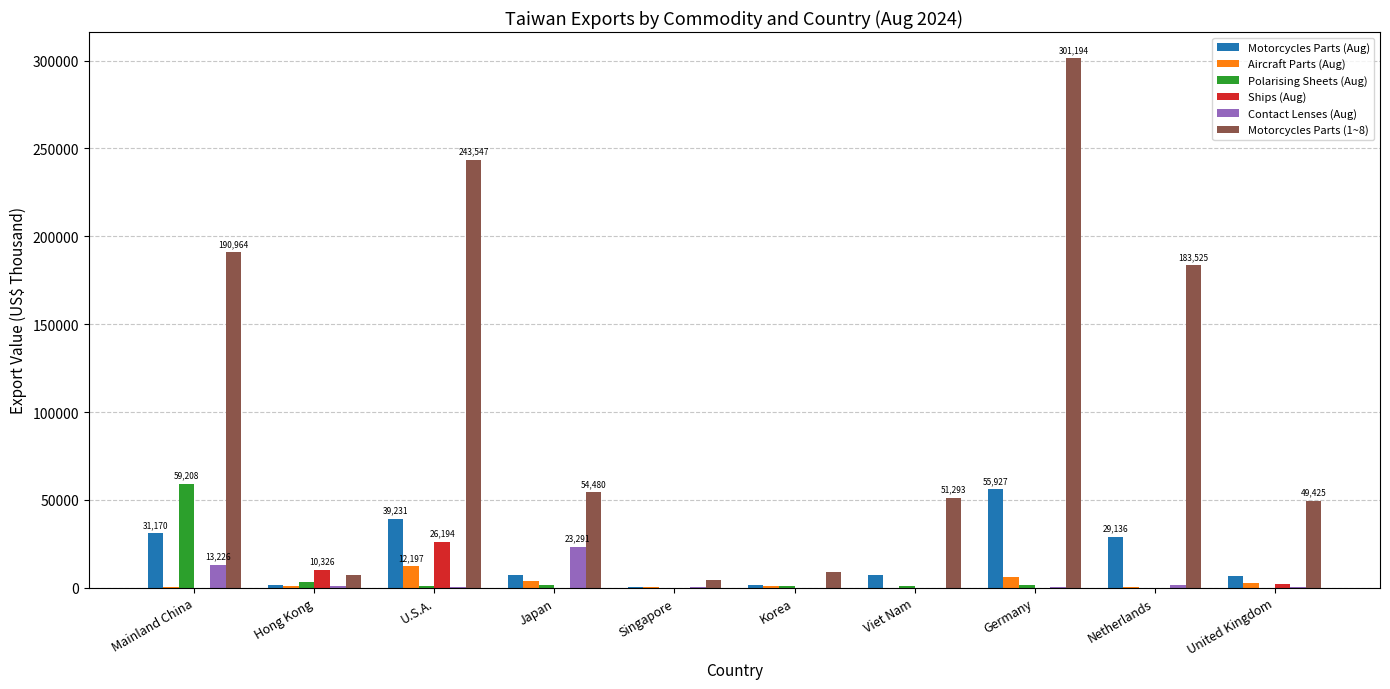

What is the spread (max minus min) of values at Hong Kong?

9383